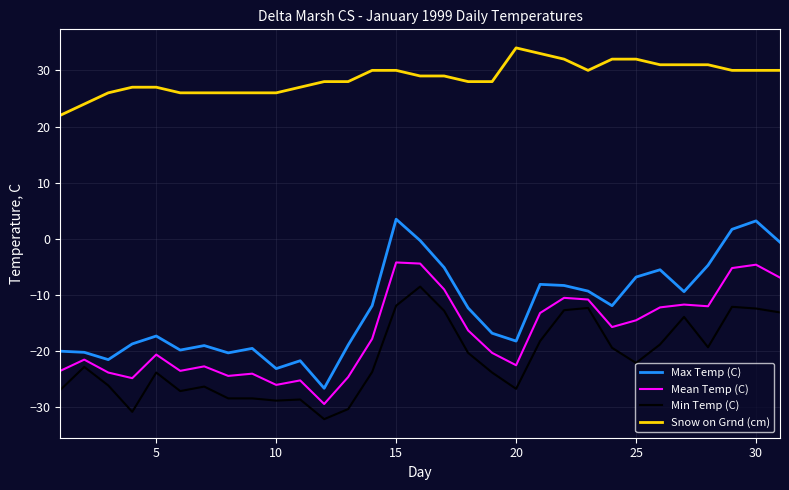

Which series has the largest total across all categories?

Snow on Grnd (cm)